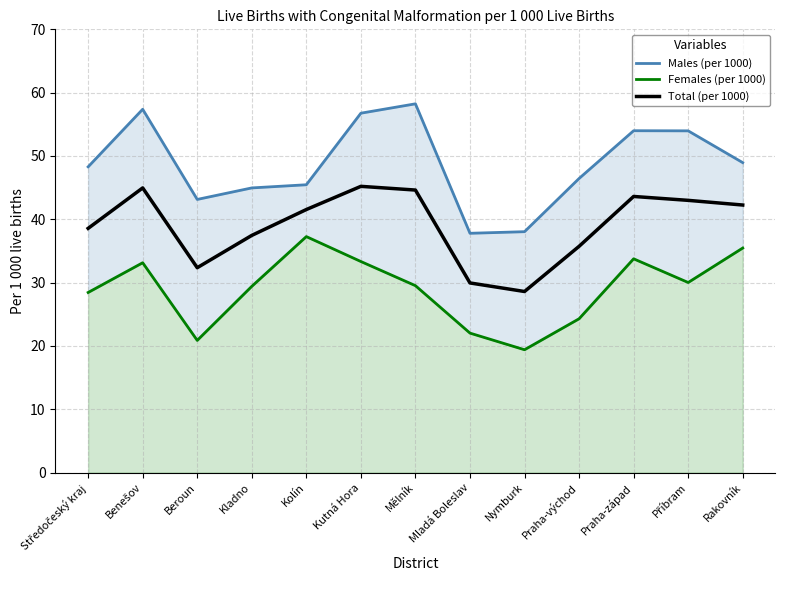

What value does the Males (per 1000) series have at Kladno?

45.0